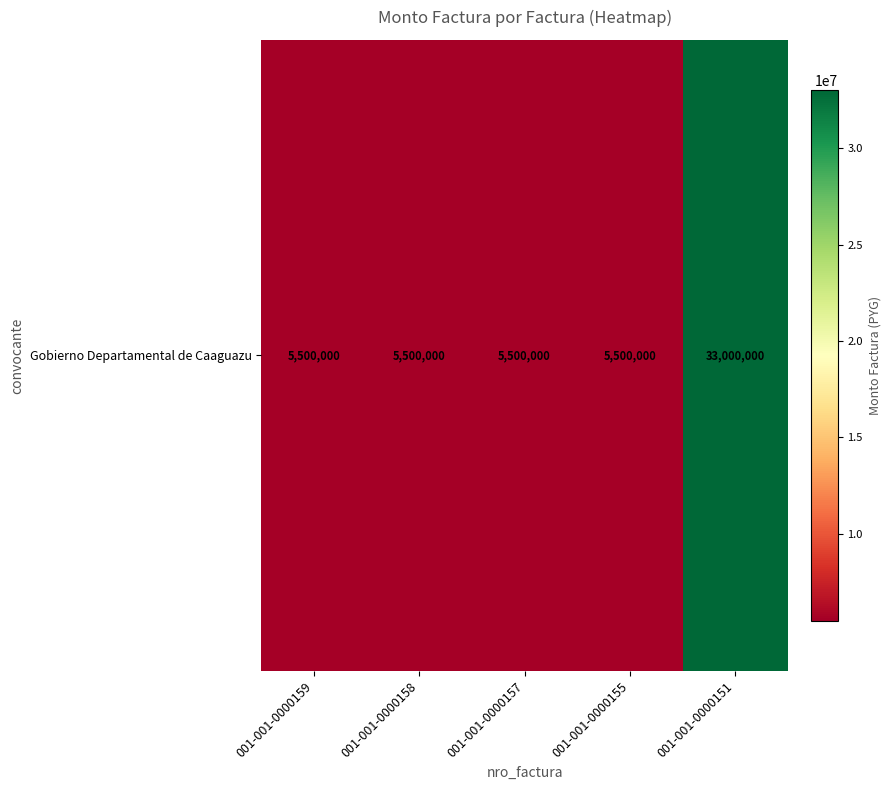

The chart shows a value of 33000000 at 001-001-0000151. True or false?

True